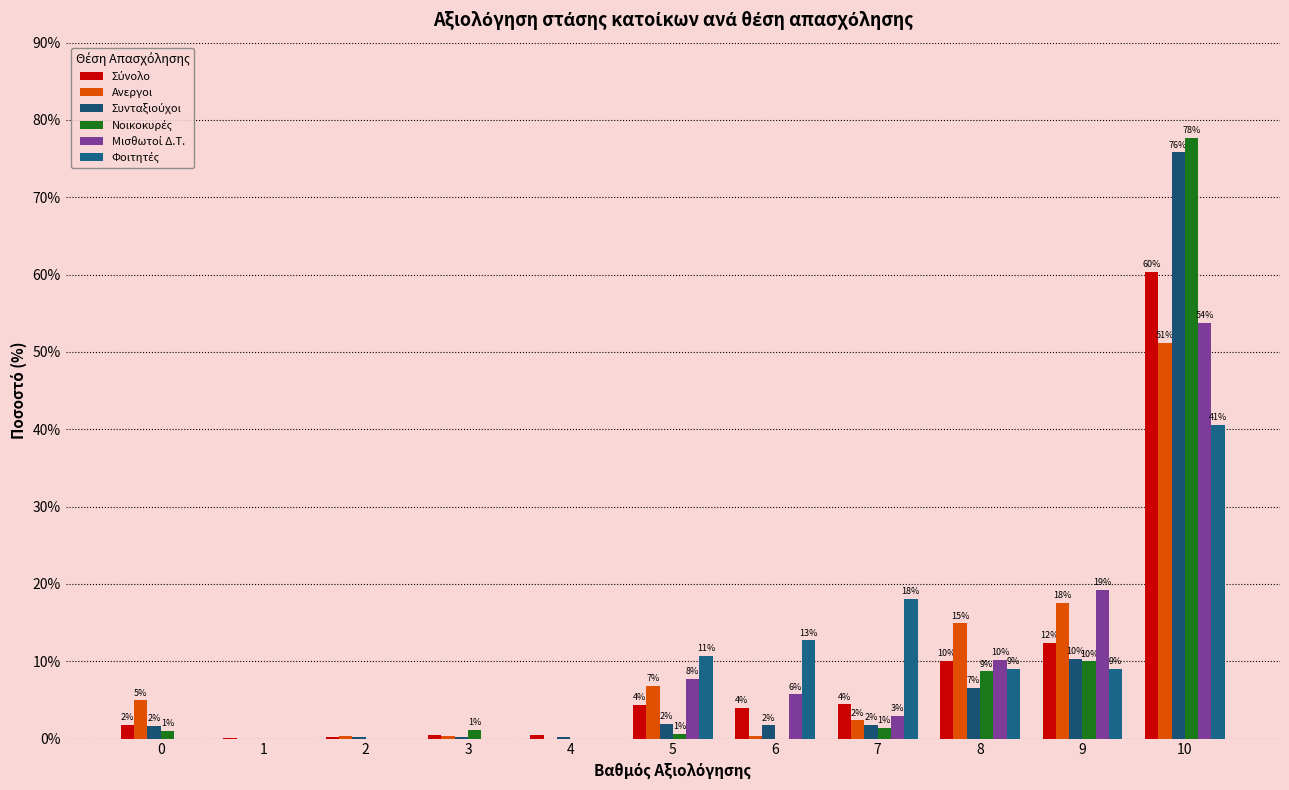

Does the chart contain stacked bars?

No